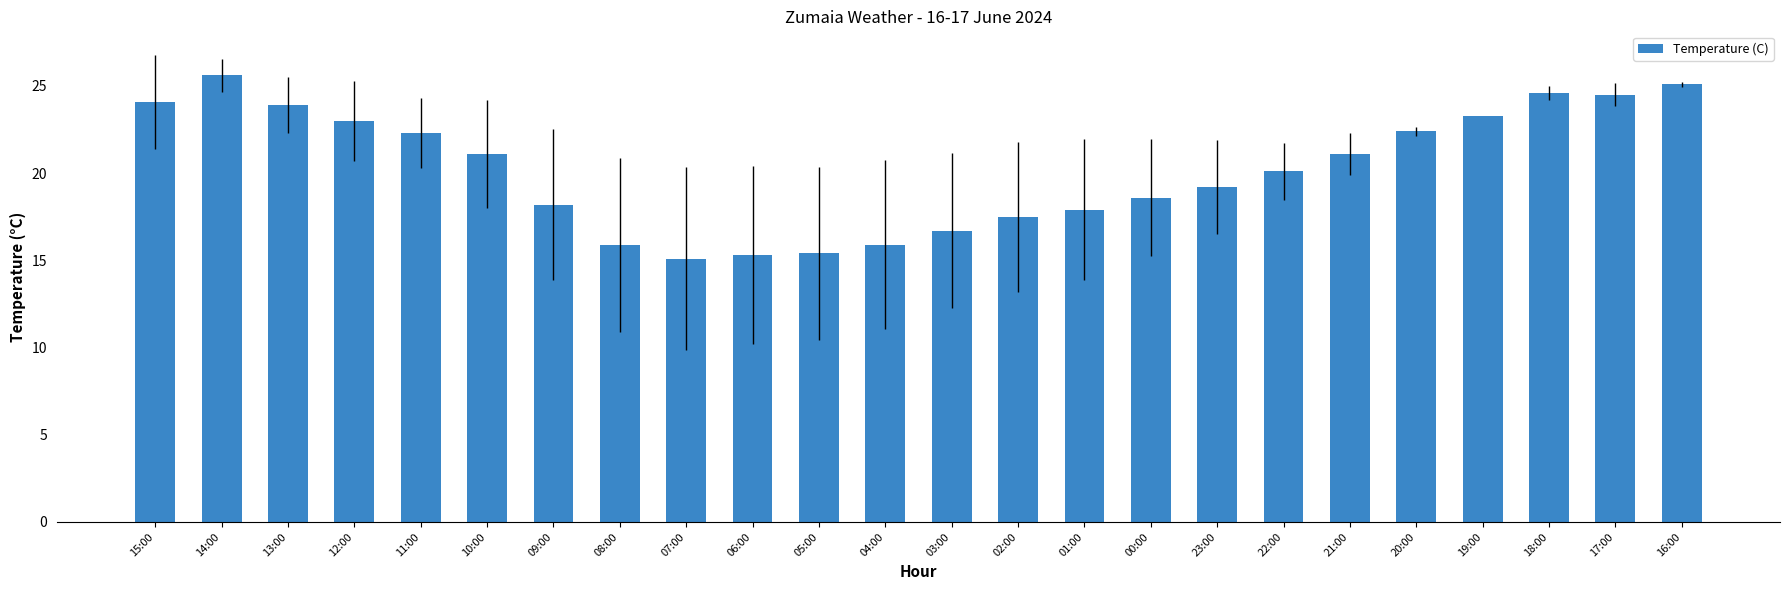

What is the change in value from 23:00 to 19:00?

+4.1